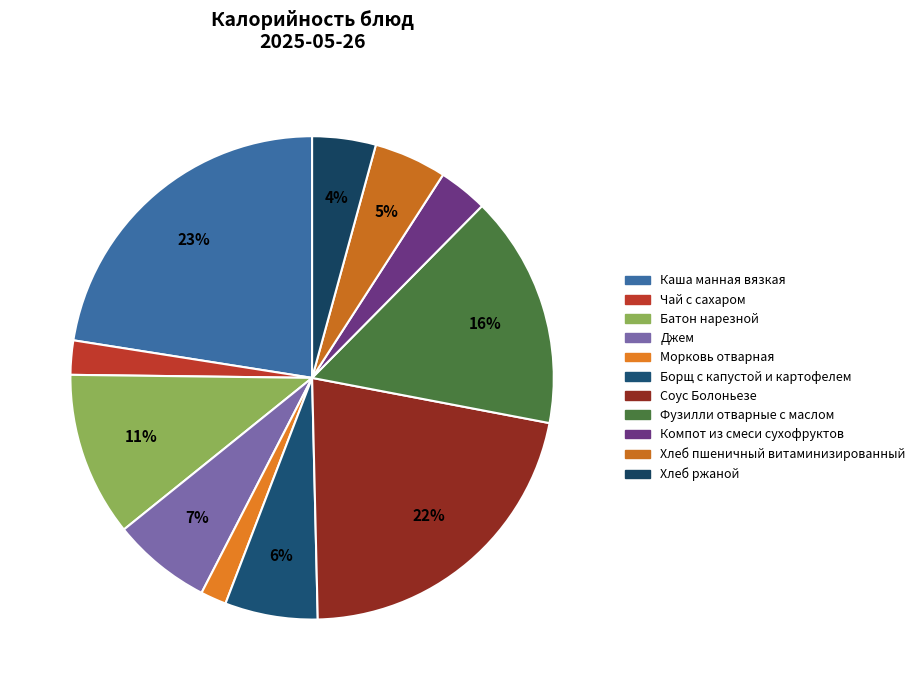

How many slices are in this pie chart?

11